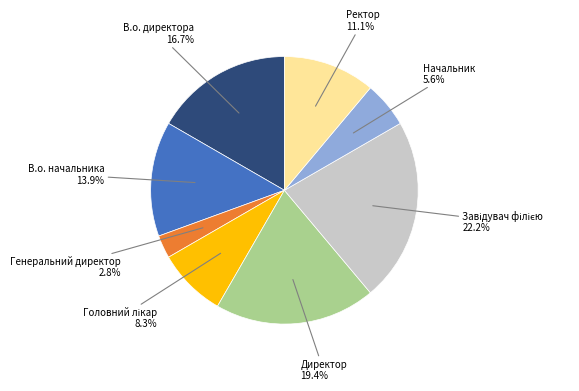

Is there a majority slice in this chart?

No